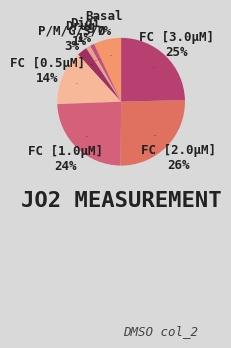

What percentage is the FC [3.0μM] slice, to the nearest percent?

25%